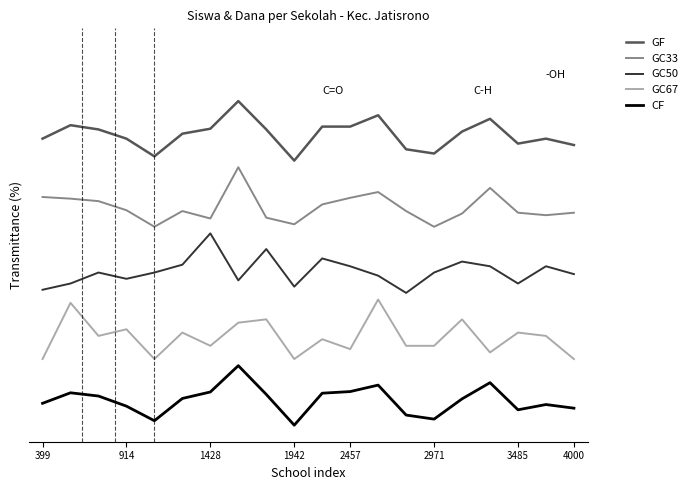

What is the average value of the GF series?

87.9